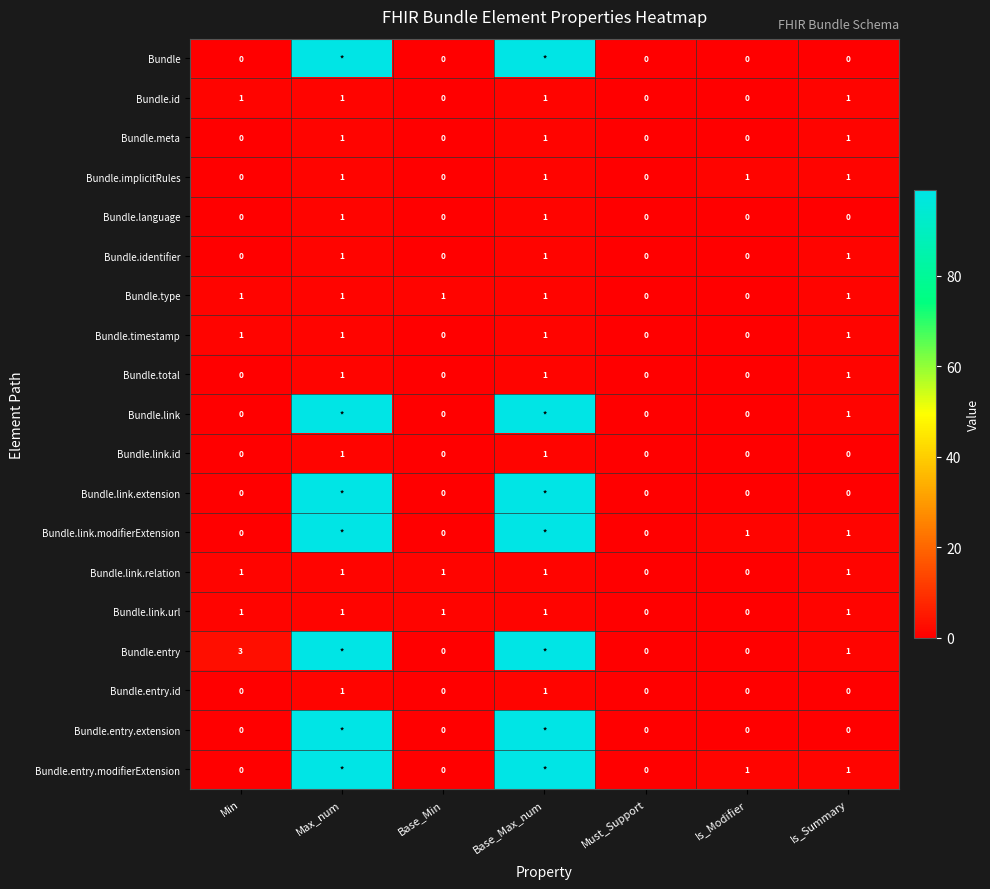

Is it true that Bundle.meta equals -1 at Is_Modifier?

False